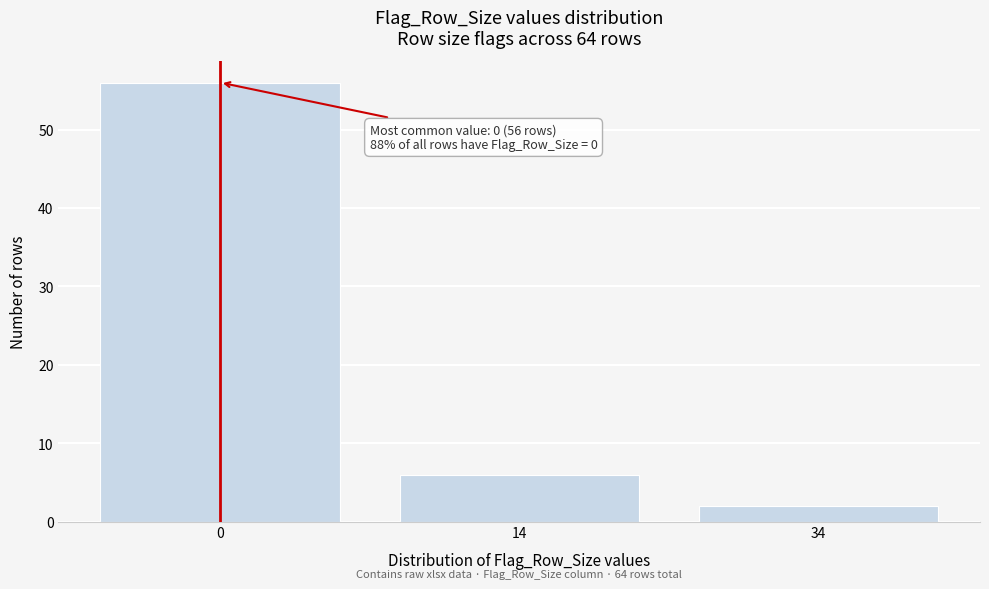

Reading right to left, list all the values displayed in this chart.

34=2	14=6	0=56